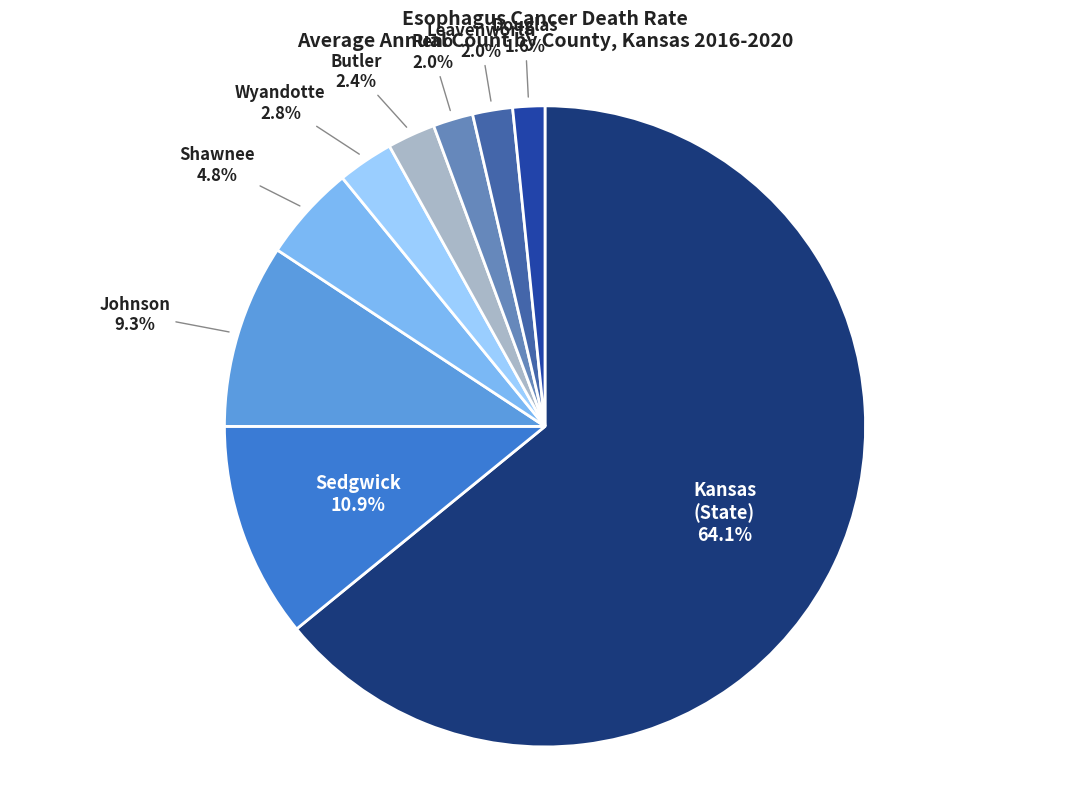

Count the number of slices in the pie.

9